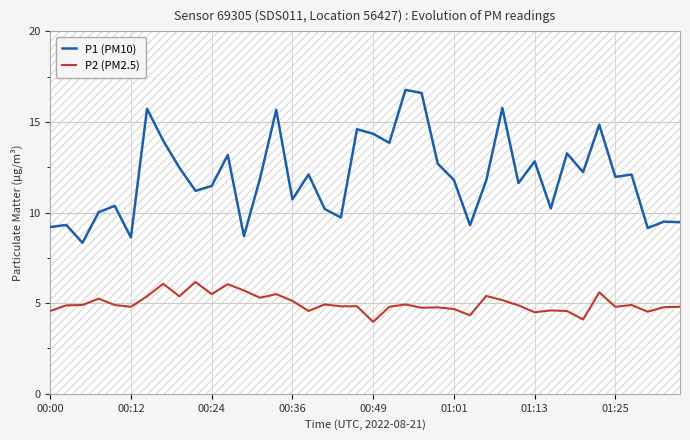

True or false: P2 (PM2.5) and P1 (PM10) cross at least once.

False